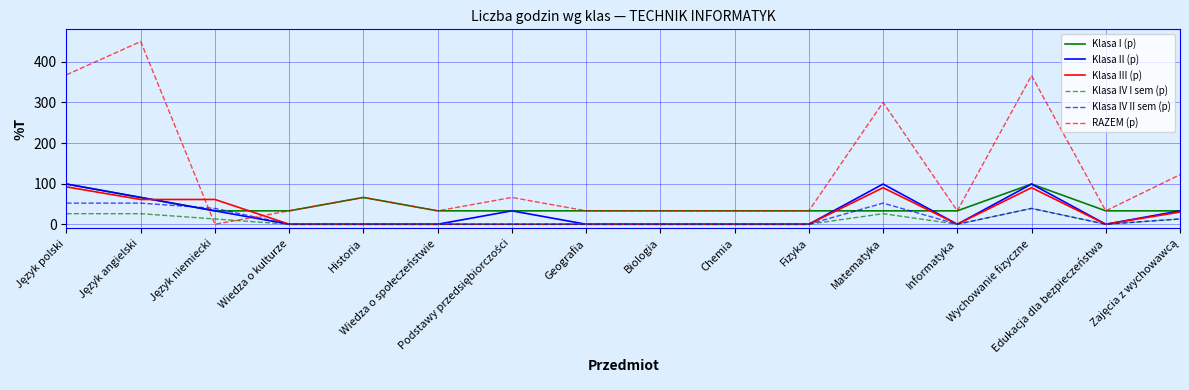

True or false: Klasa II (p) and RAZEM (p) cross at least once.

True